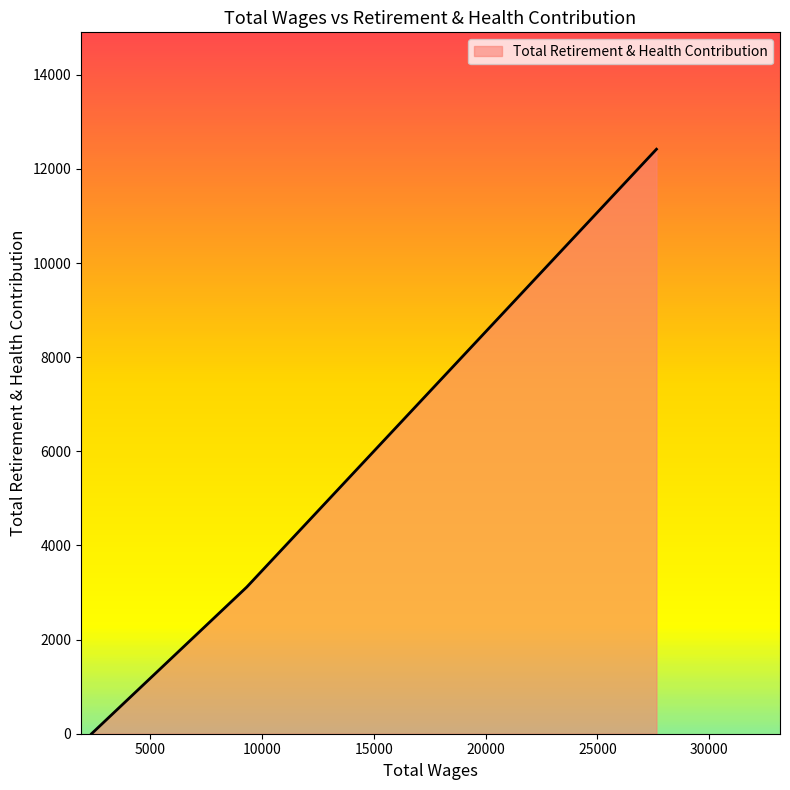

What is the sum of all values?

15532